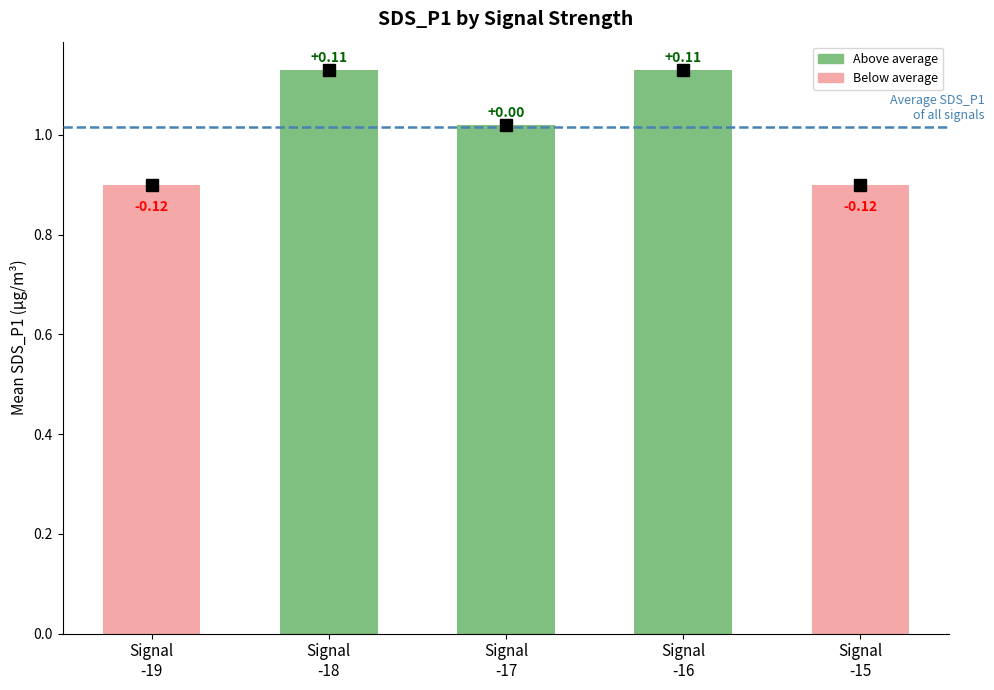

Rank the categories by value from highest to lowest.

Signal
-18, Signal
-16, Signal
-17, Signal
-19, Signal
-15